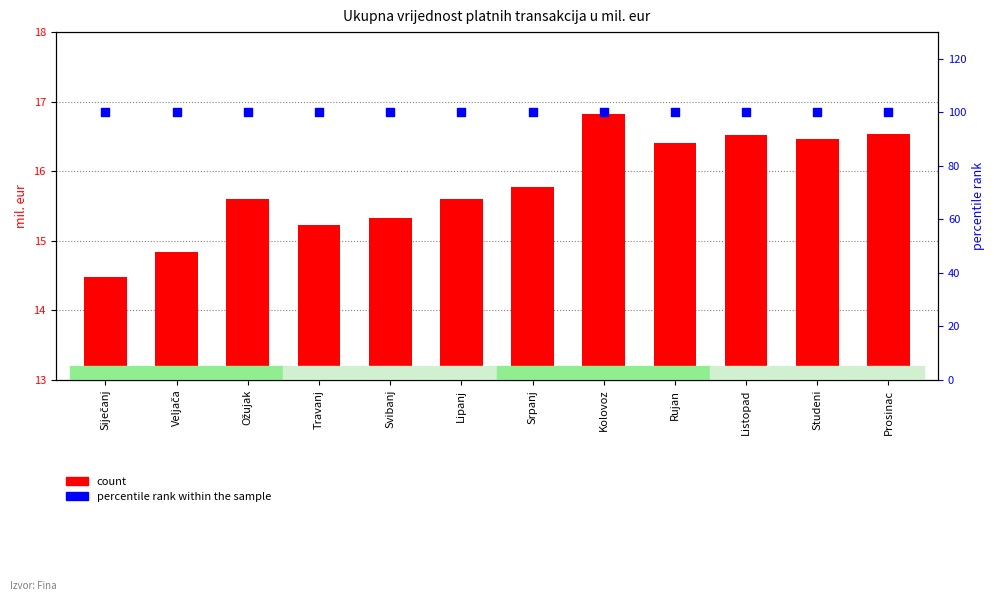

At which category is the sum across all series the highest?

Kolovoz